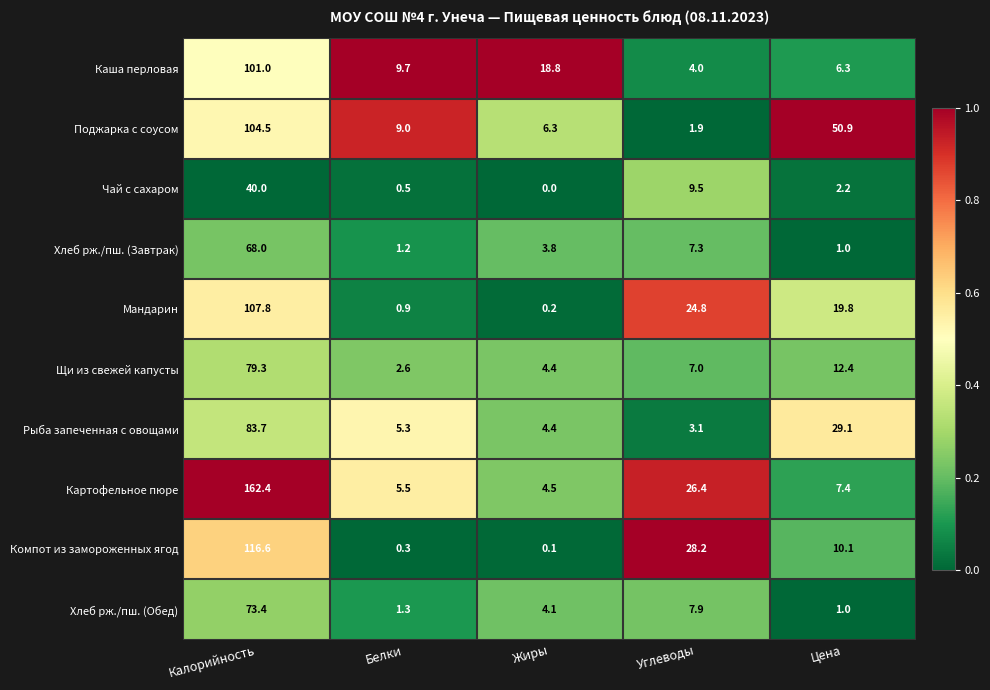

Which category has the highest value in the Хлеб рж./пш. (Обед) series?

Калорийность